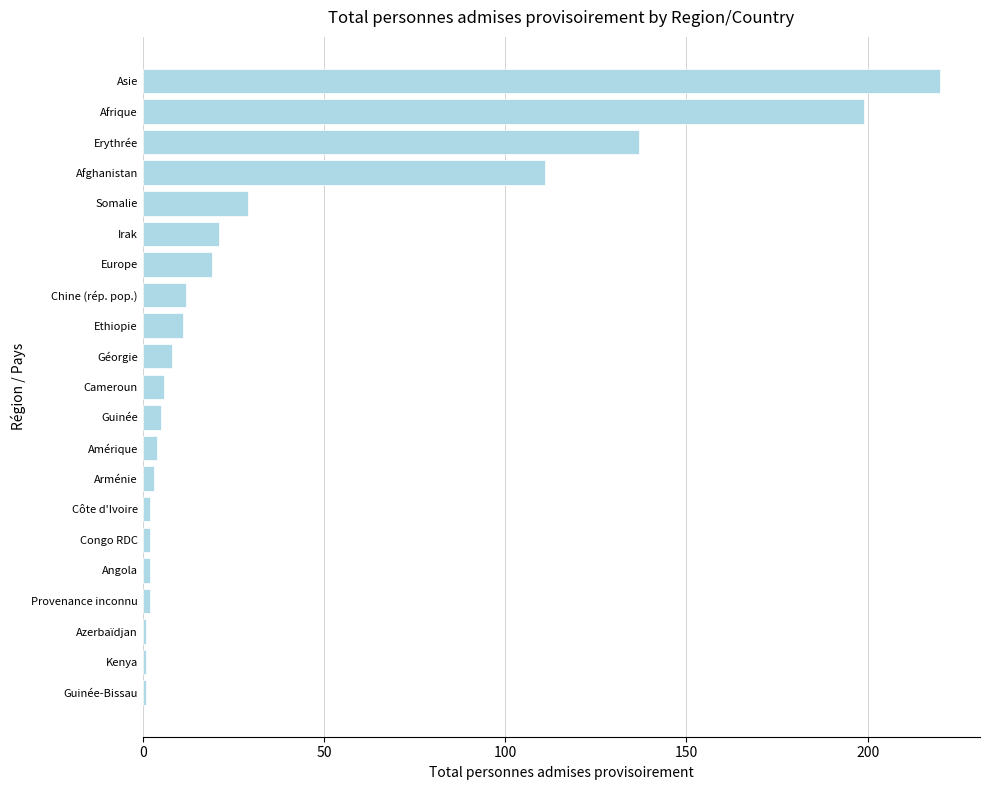

What is the ratio of the value at Asie to the value at Afrique?

1.1